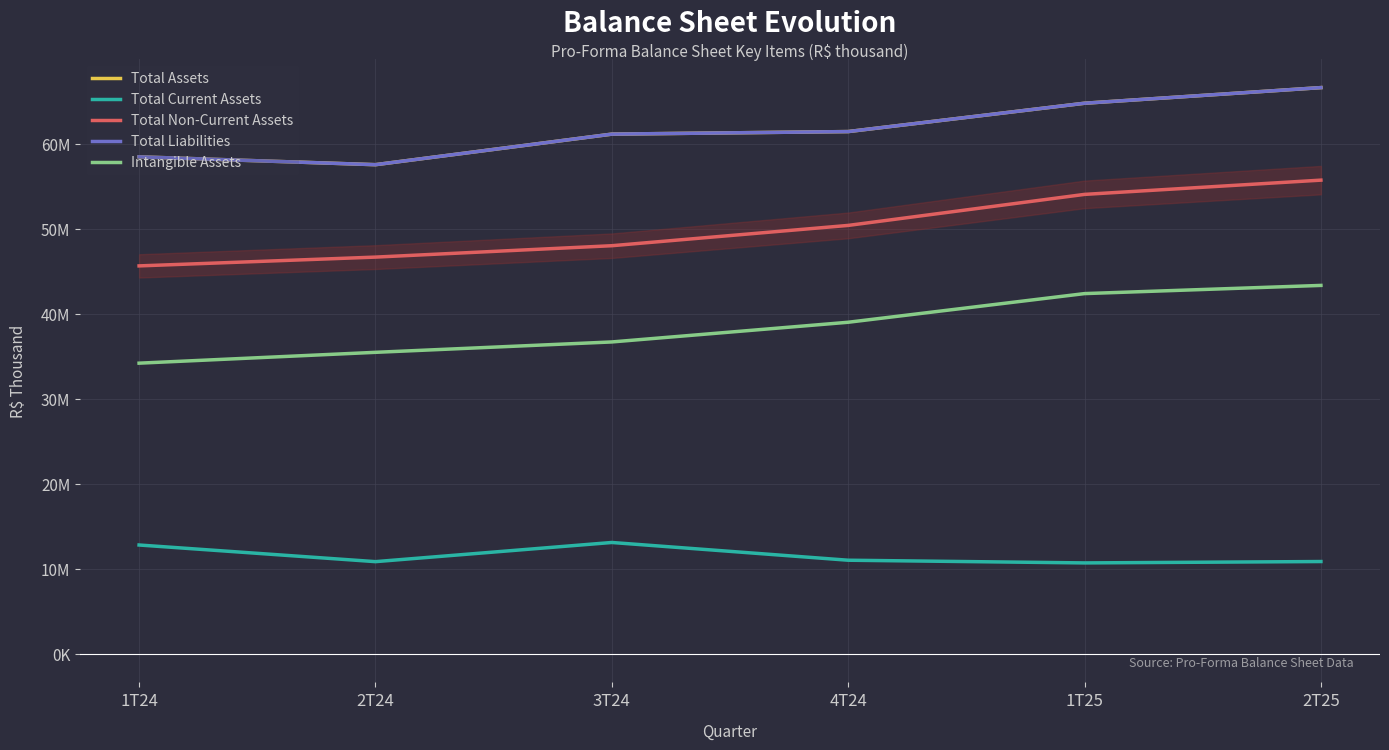

The value of Intangible Assets at 1T24 is 34194088. True or false?

True